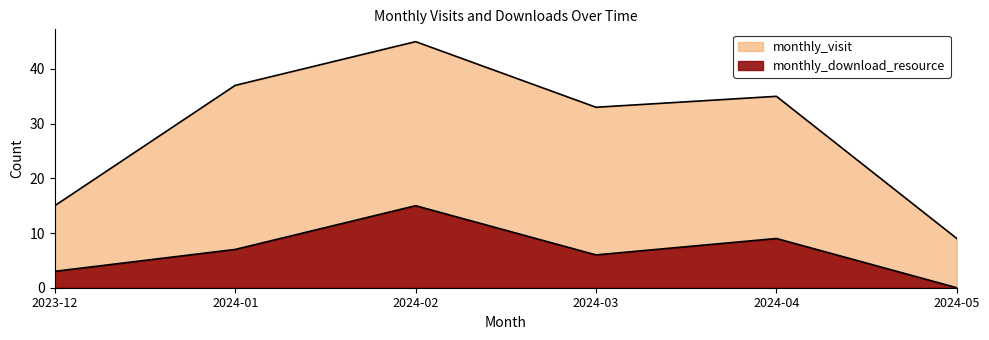

Which series has the widest spread of values?

monthly_visit